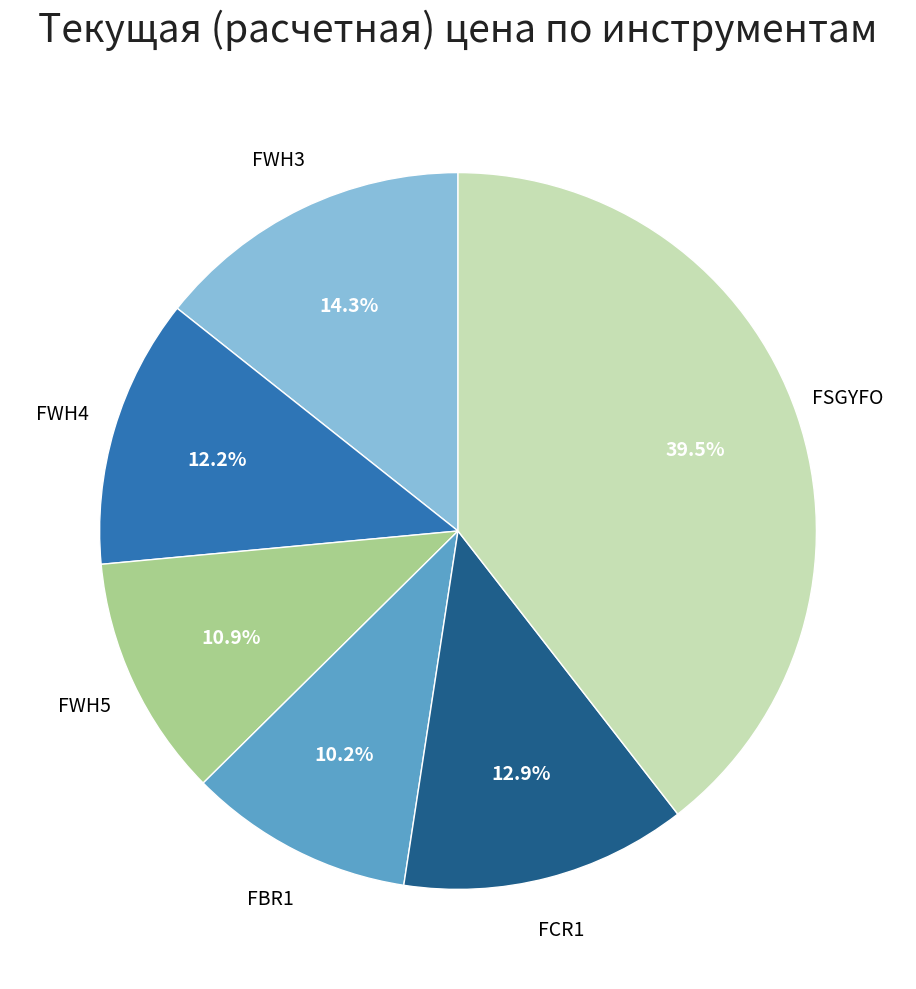

What percentage do FWH5 and FBR1 together represent?

21.1%